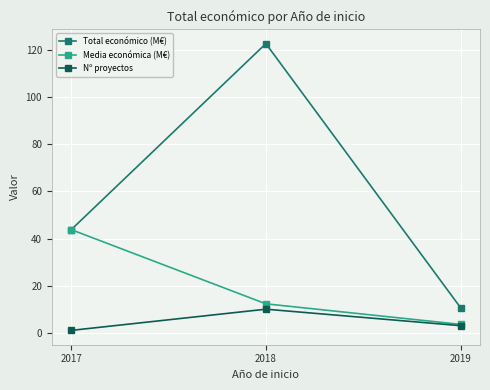

List the labels in order of Media económica (M€) value, smallest first.

2019, 2018, 2017